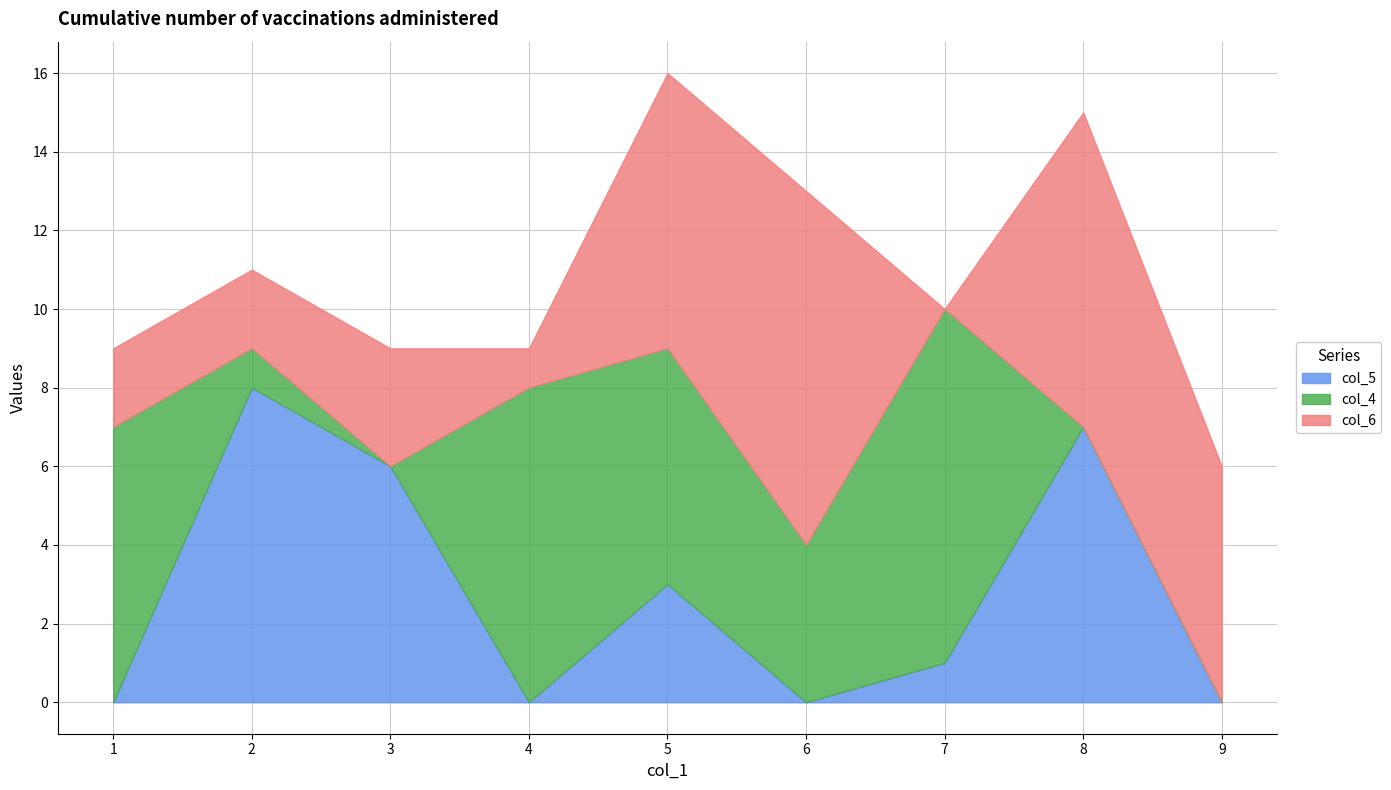

At how many categories does at least one series exceed 7?

5